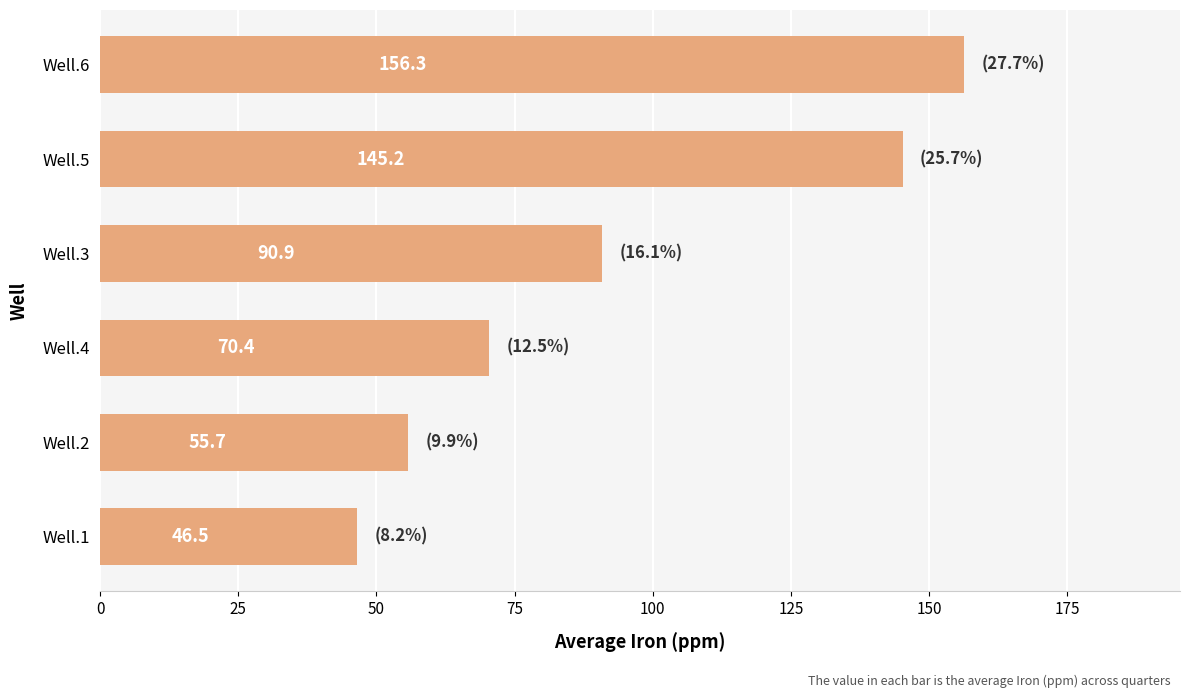

Reading top to bottom, list all the values displayed in this chart.

156.3	145.2	90.9	70.4	55.7	46.5